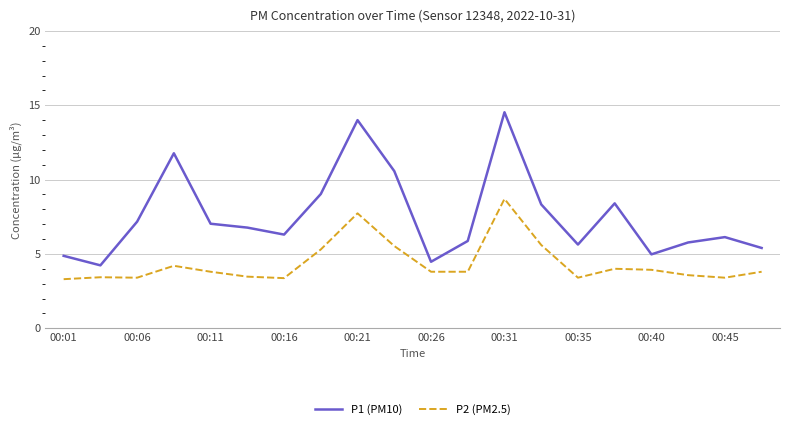

True or false: P1 (PM10) and P2 (PM2.5) cross at least once.

False